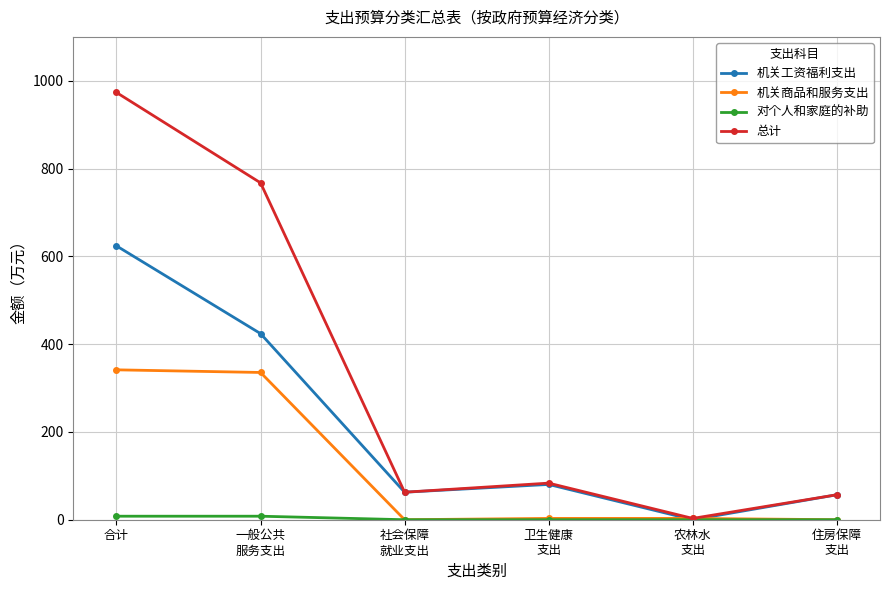

At which category is the sum across all series the highest?

合计